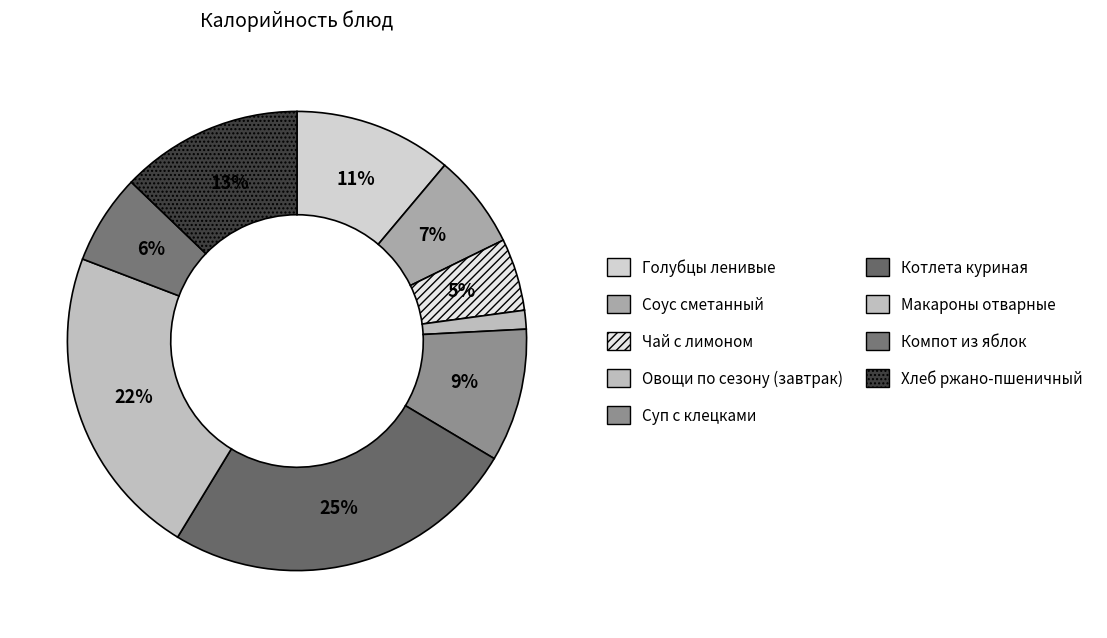

Is the sum of Голубцы ленивые and Овощи по сезону (завтрак) greater than half?

No